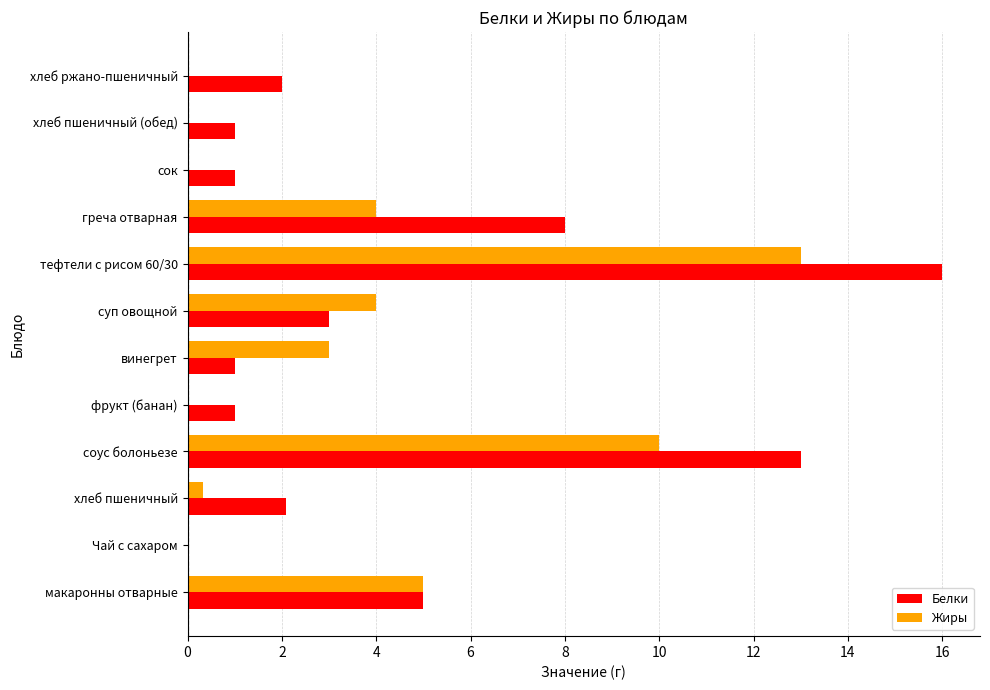

The Жиры series shows 6.9 at хлеб ржано-пшеничный. True or false?

False